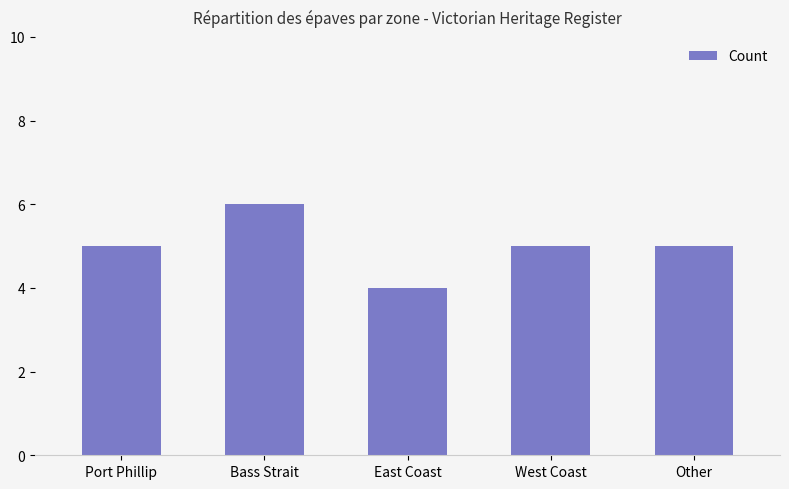

The chart shows a value of 2 at Bass Strait. True or false?

False